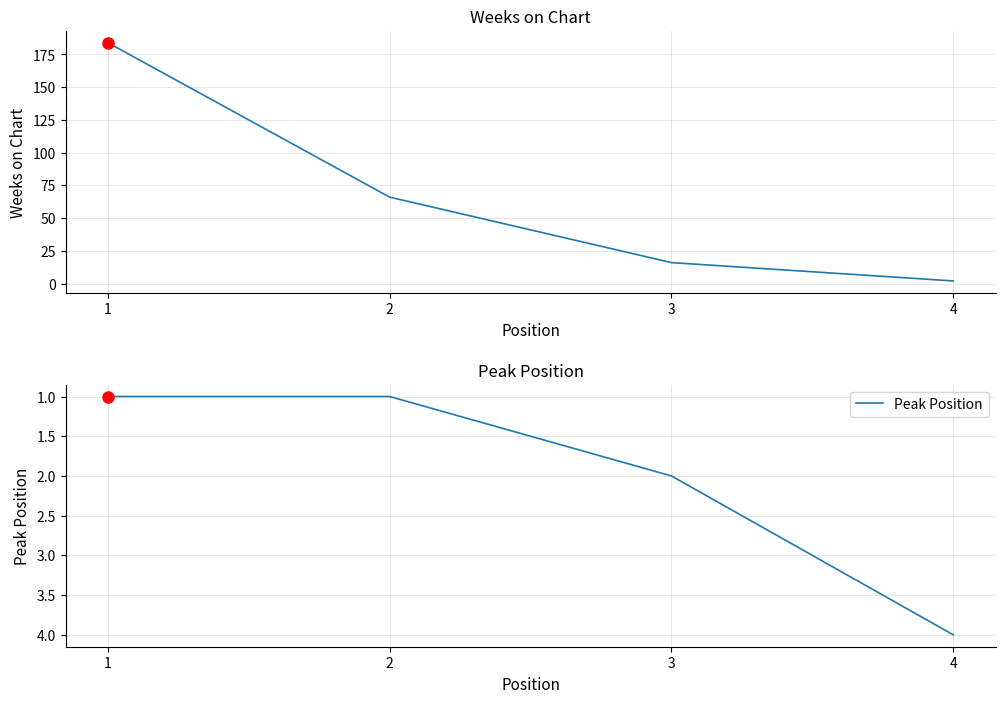

Reading left to right, list all the values displayed in this chart.

Weeks on Chart: 1=184	2=66	3=16	4=2
Peak Position: 1=1	2=1	3=2	4=4